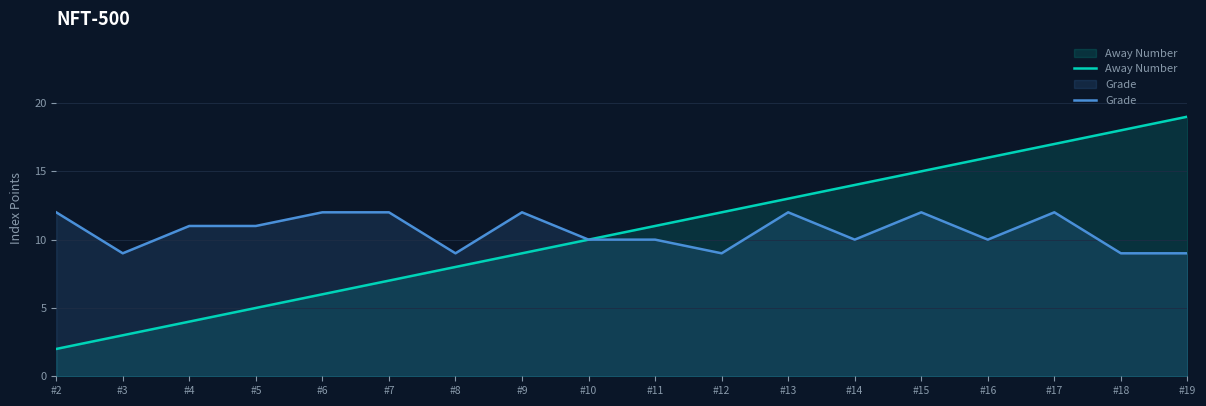

What is the difference between the Away Number values at #18 and #12?

6